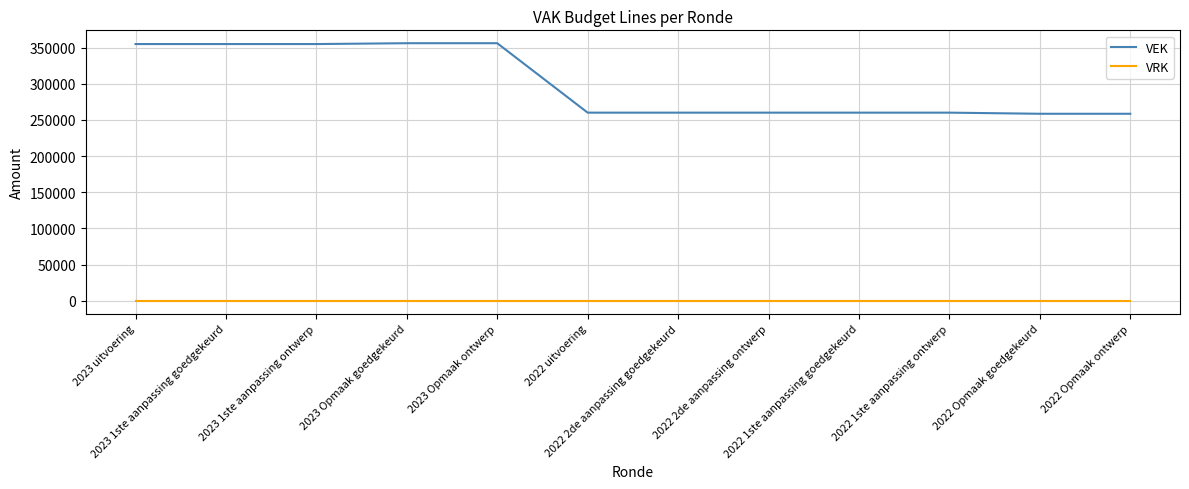

What is the difference between the maximum and minimum values in the VEK series?

97517